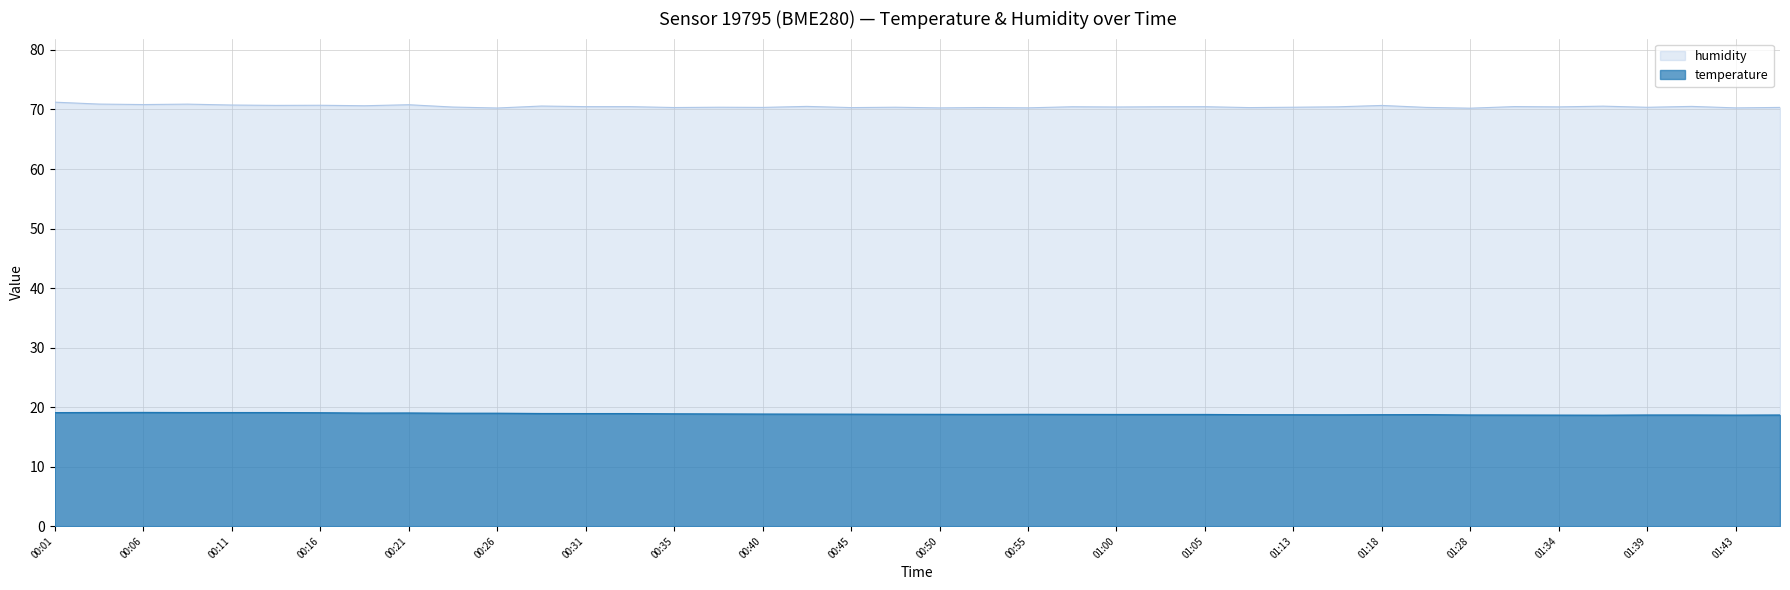

How many lines are shown in the chart?

2